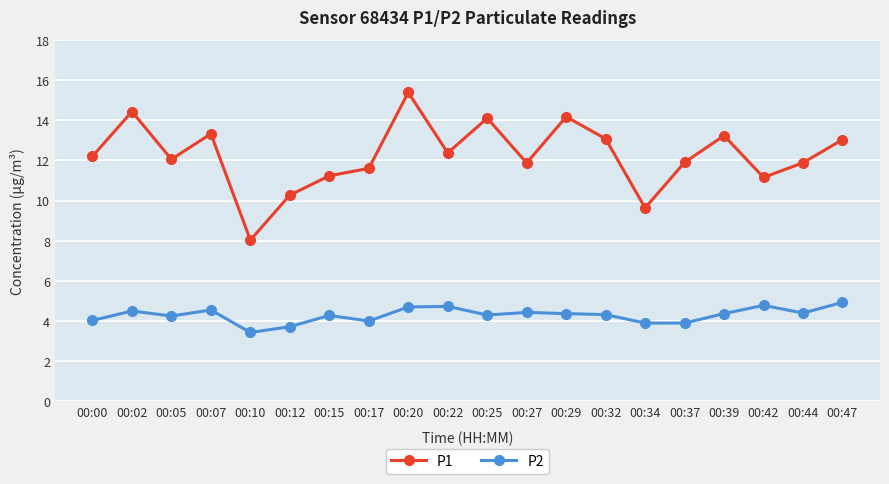

Which series has the widest spread of values?

P1